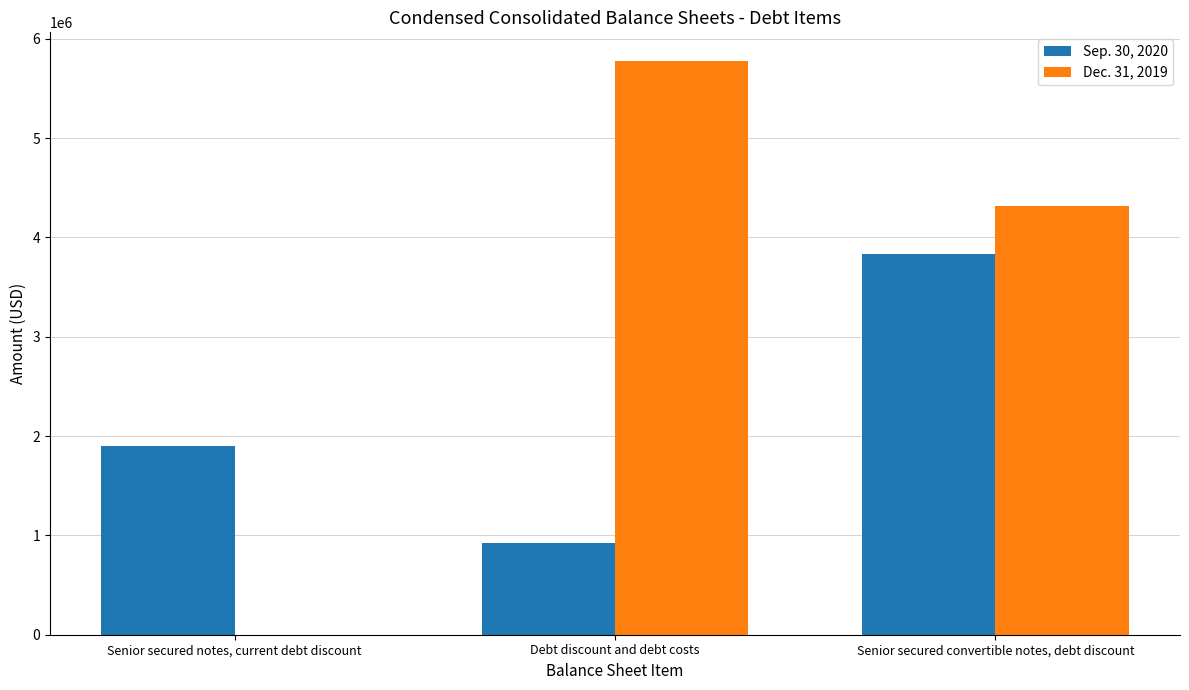

Reading left to right, extract all data points from this chart.

Sep. 30, 2020: 1896299	921931	3837065
Dec. 31, 2019: 0	5774915	4320038